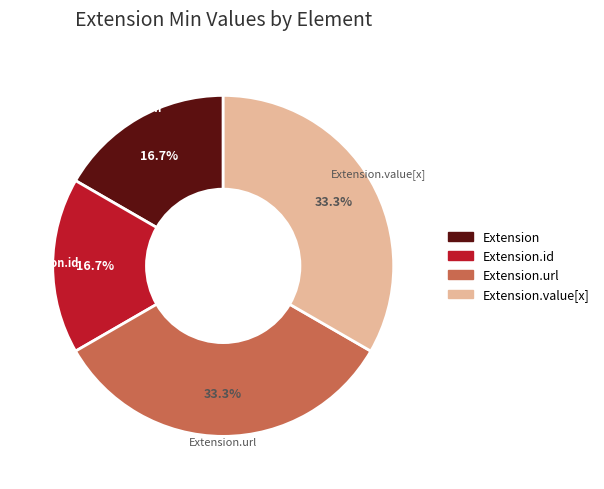

Is there any slice that represents more than half of the pie?

No